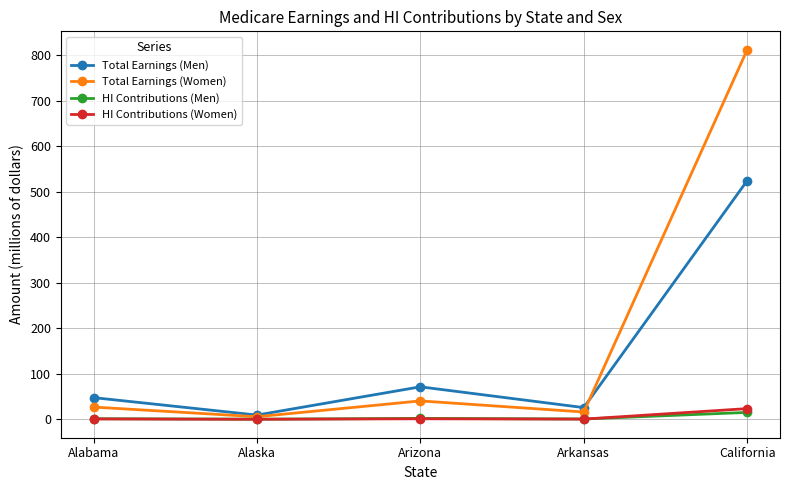

True or false: Total Earnings (Men) and HI Contributions (Women) cross at least once.

False